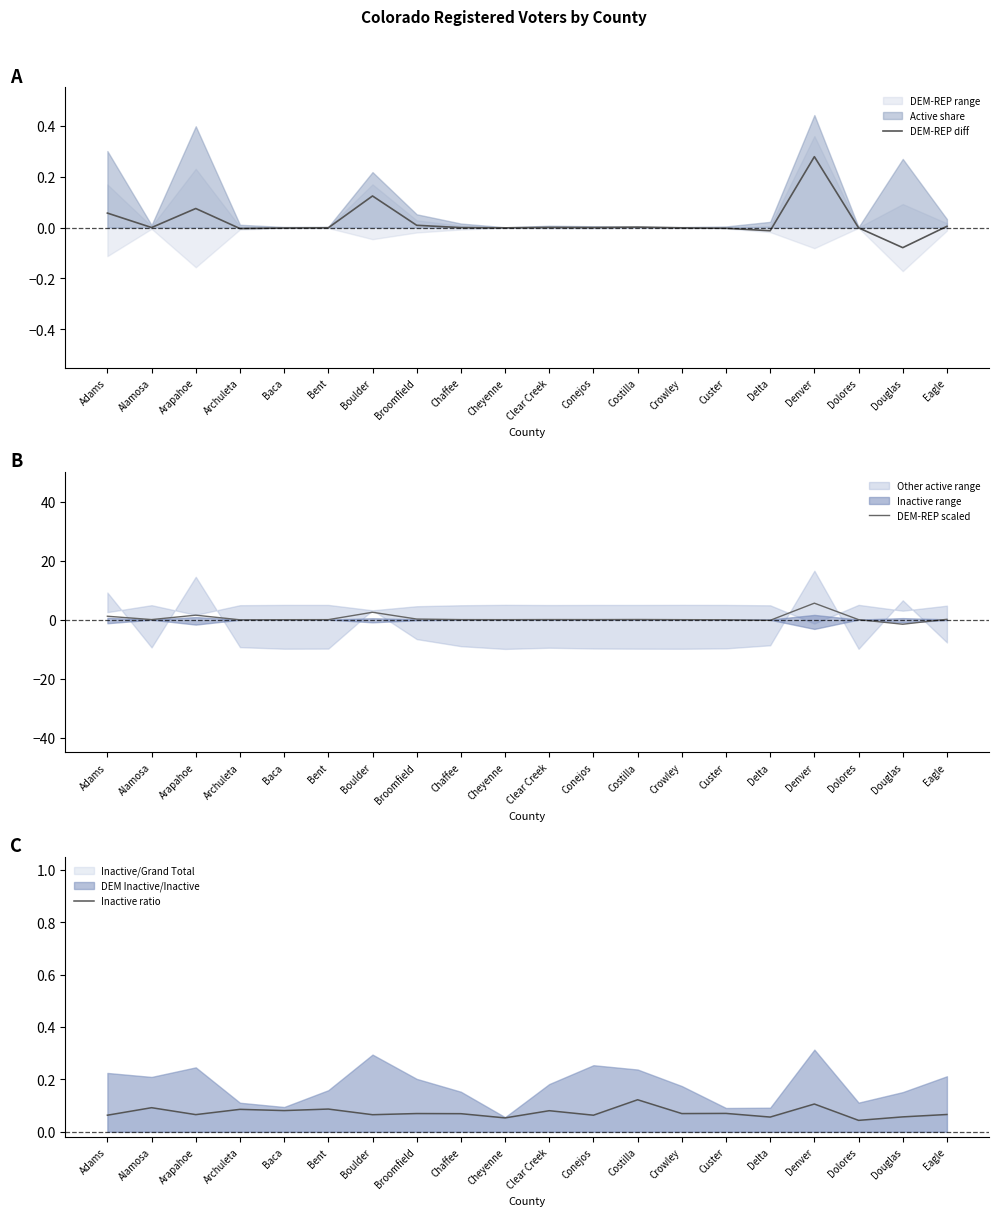

What is the label of the 2nd point from the right?

Douglas